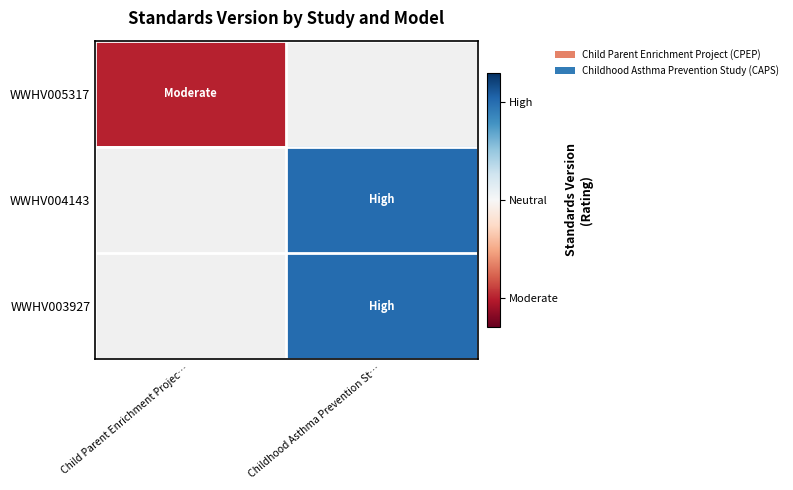

Where is WWHV005317 nearest to the value 0?

Child Parent Enrichment Projec…